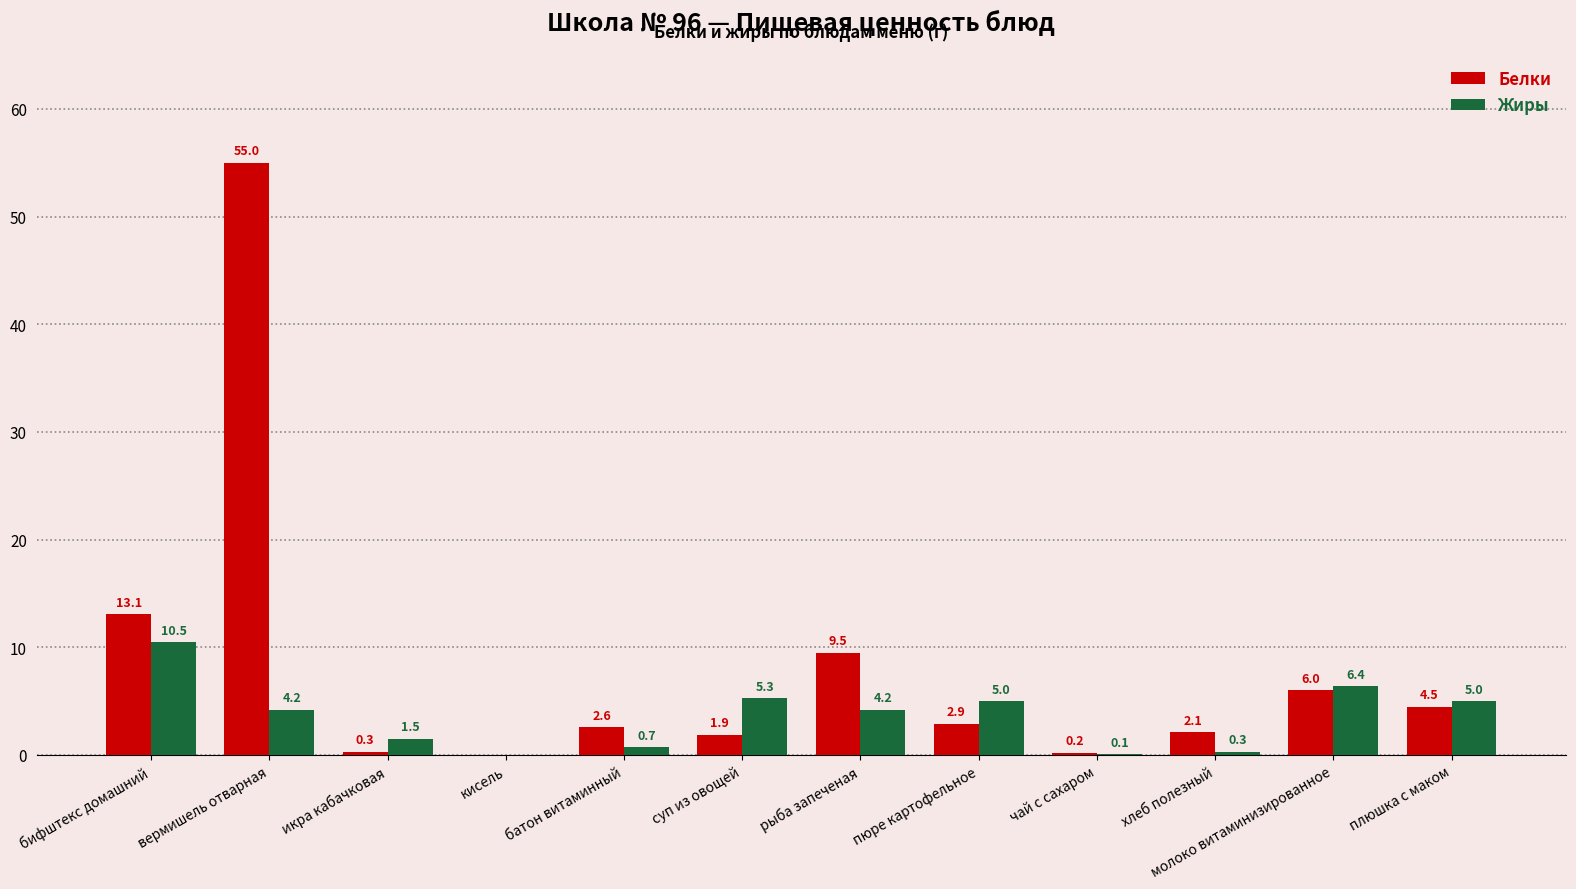

Does the chart contain stacked bars?

No